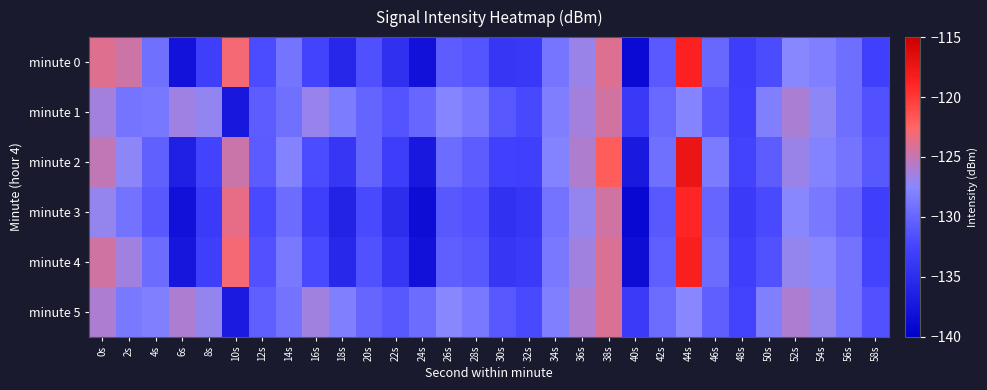

What is the average value of the minute 2 series?

-129.8